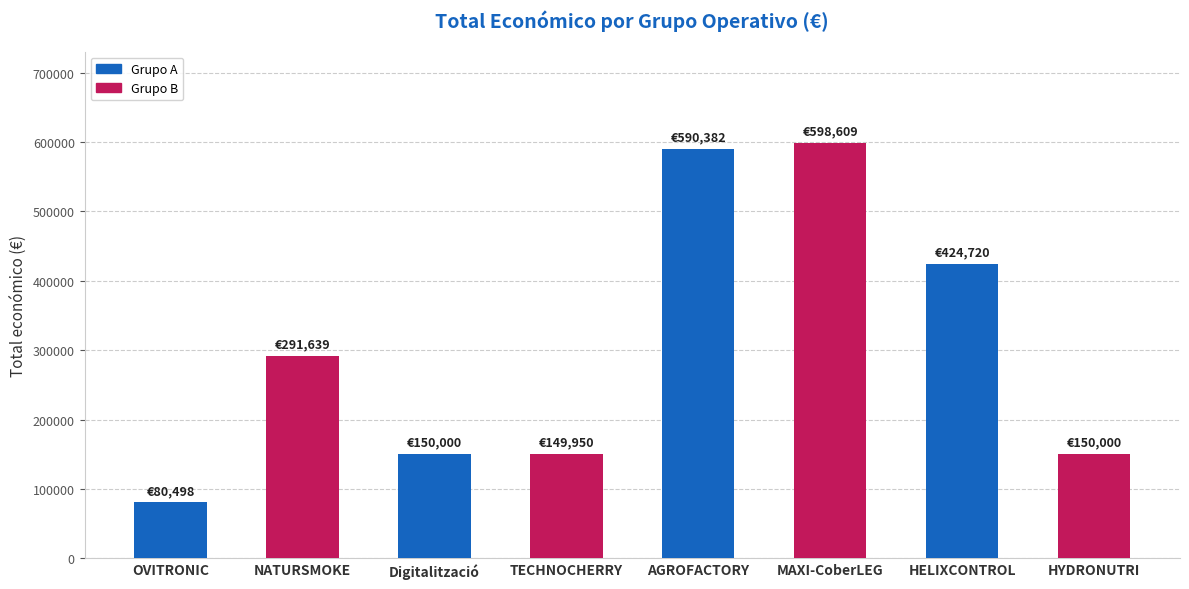

What is the value of the 6th bar from the left?

598609